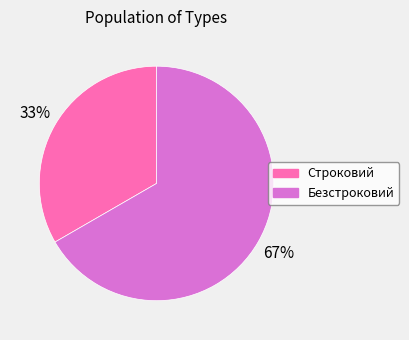

To the nearest percent, what is the average slice percentage?

50%